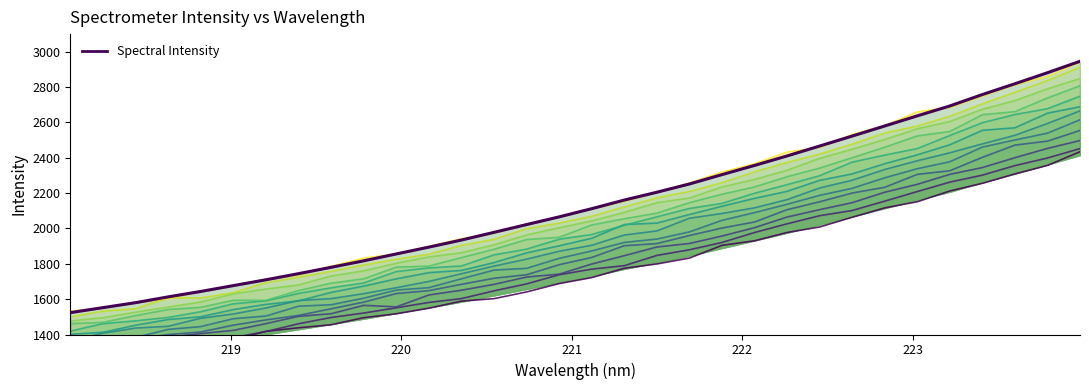

Does the chart have visible grid lines?

No